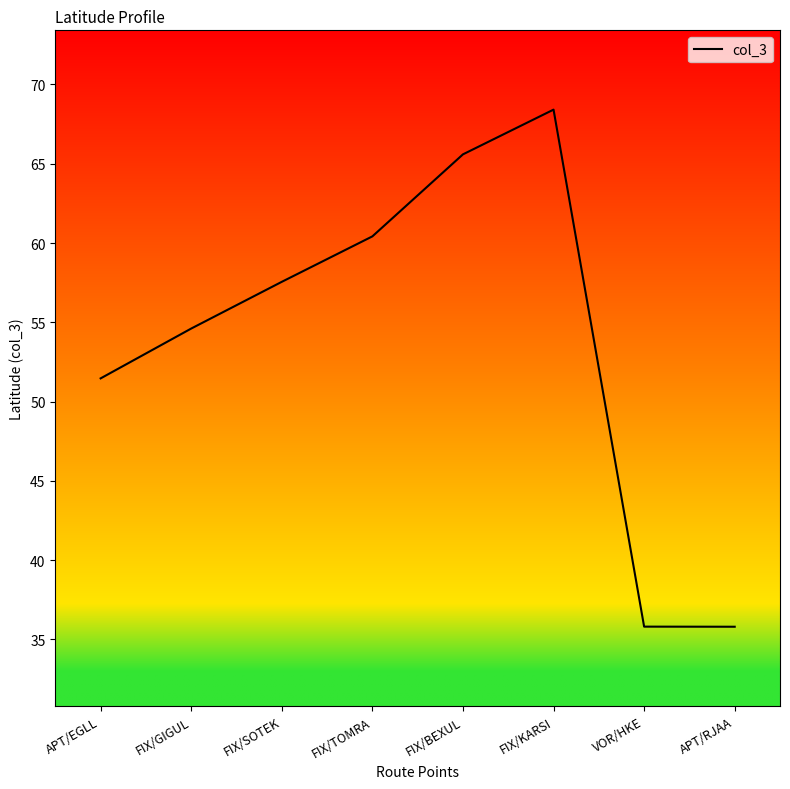

What position from the right is FIX/SOTEK?

6